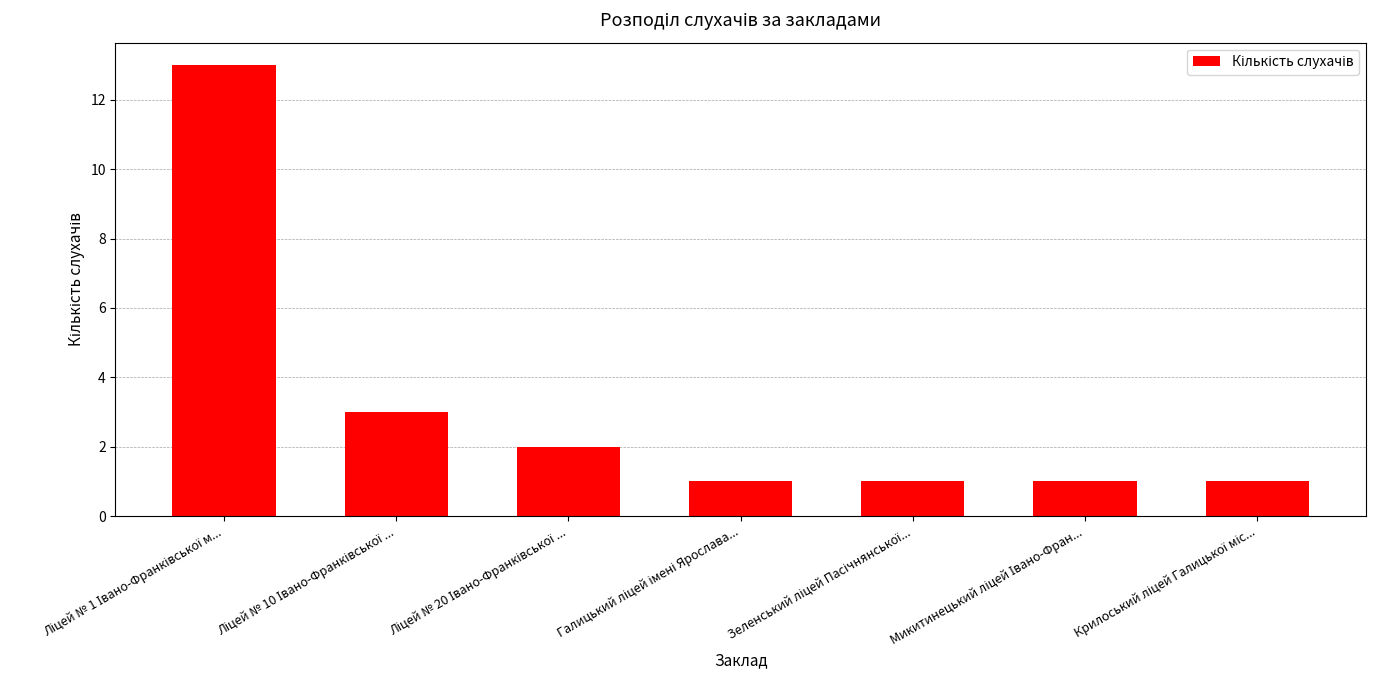

What is the difference between the maximum and minimum values?

12